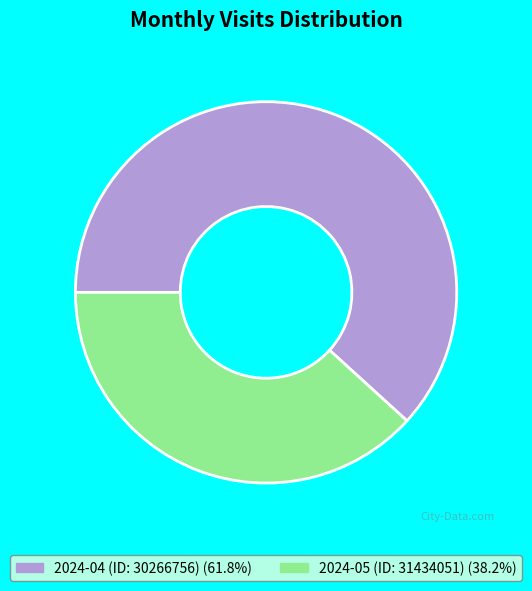

Count the number of slices in the pie.

2